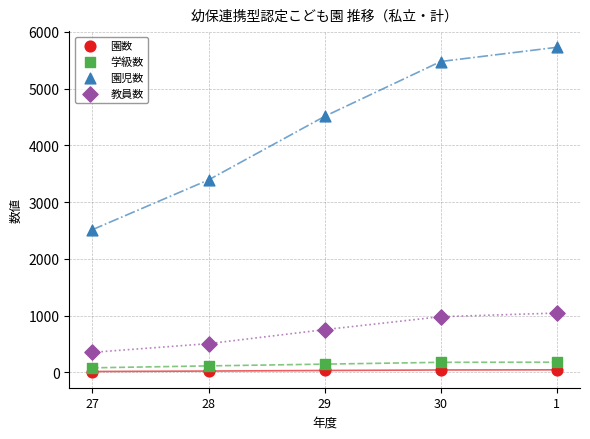

Across all data points, what is the range of Y values (max minus min)?

5713